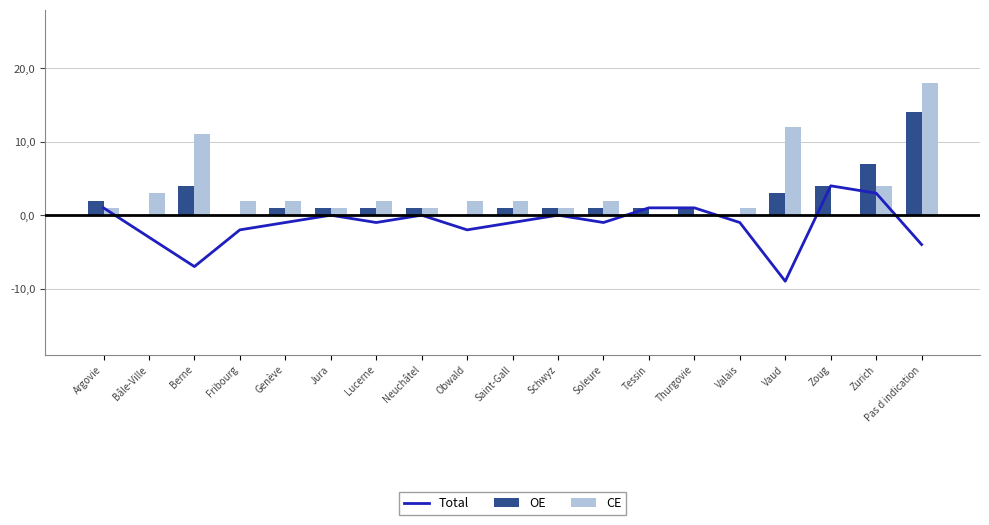

At which category does the chart reach its peak across all series?

Pas d indication